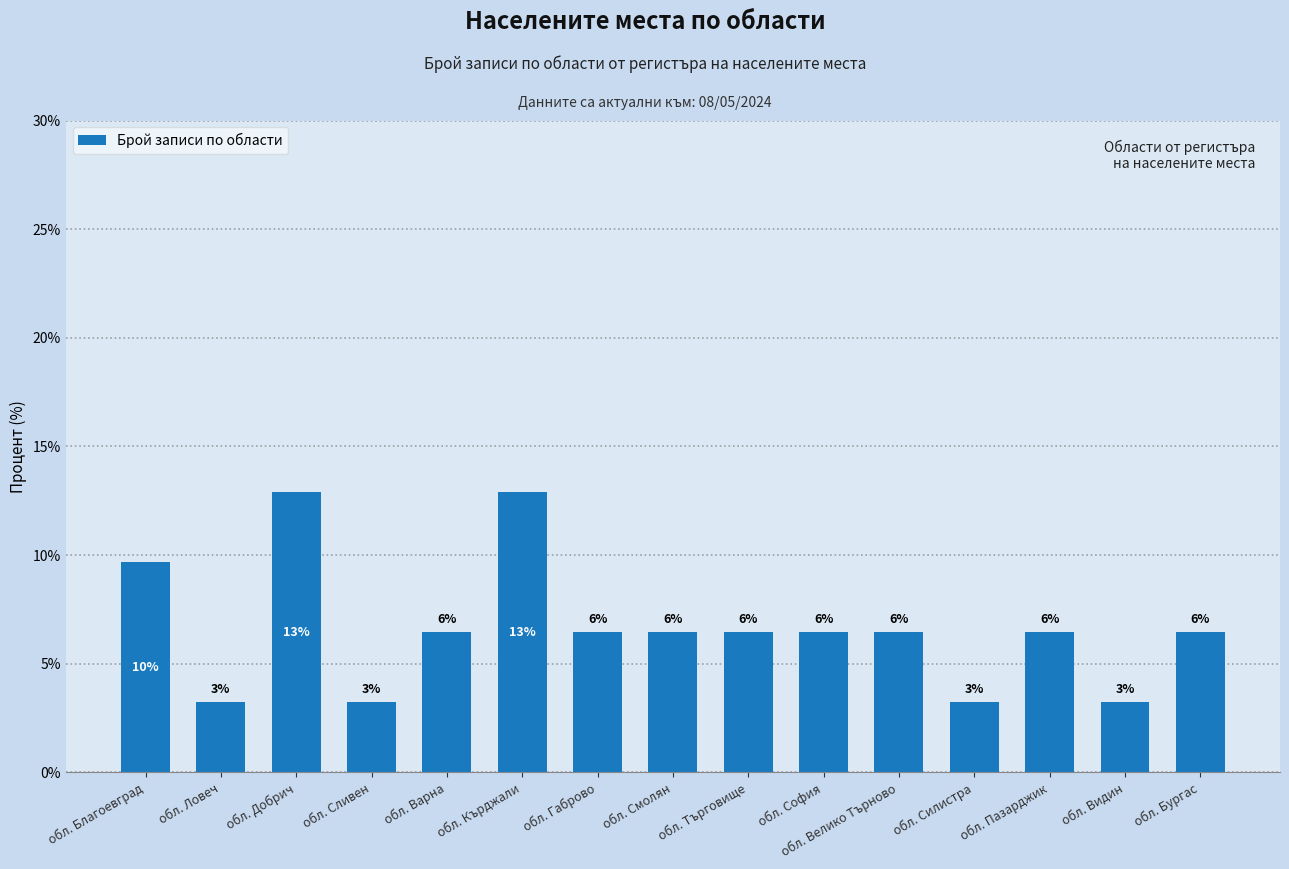

Does the chart contain any negative values?

No